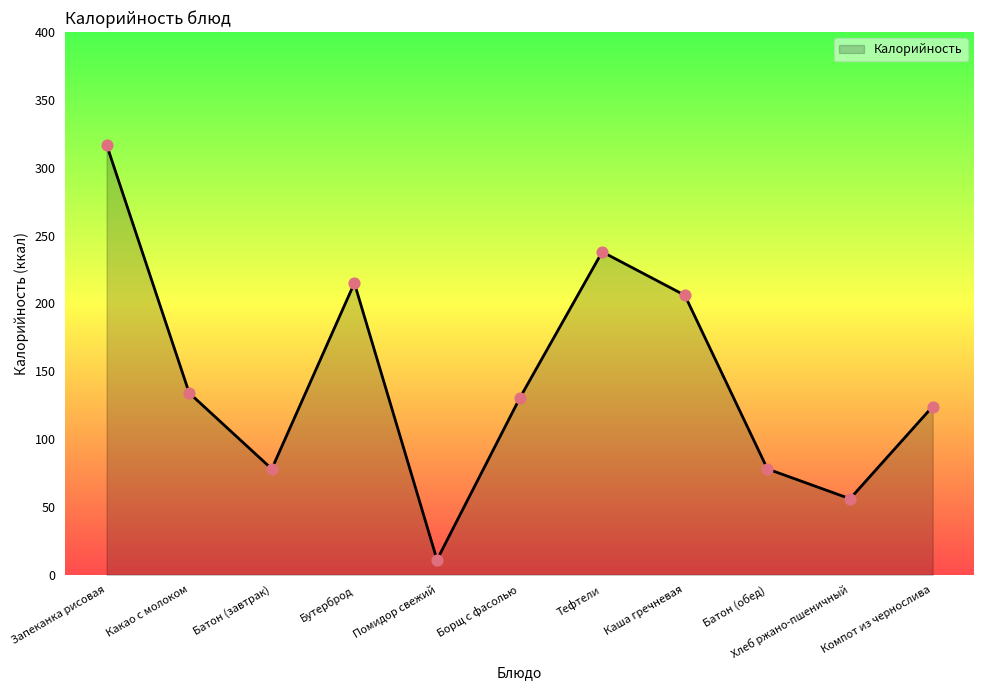

Which has a higher value, Батон (обед) or Хлеб ржано-пшеничный?

Батон (обед)